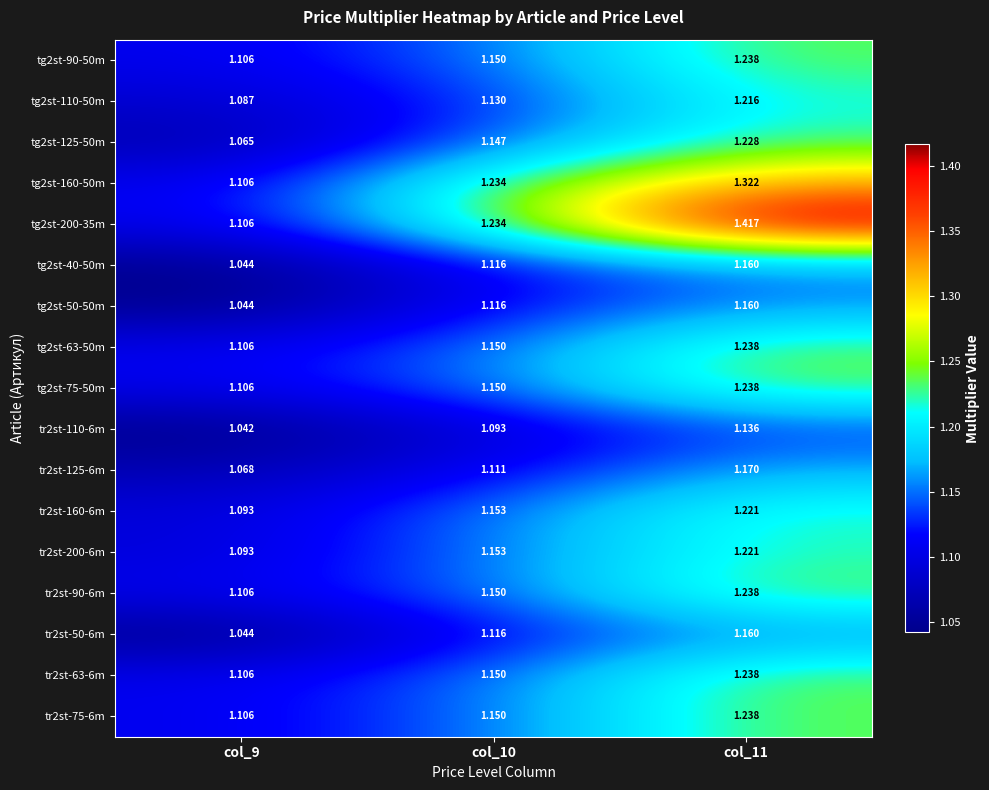

At how many categories does at least one series exceed 1?

3